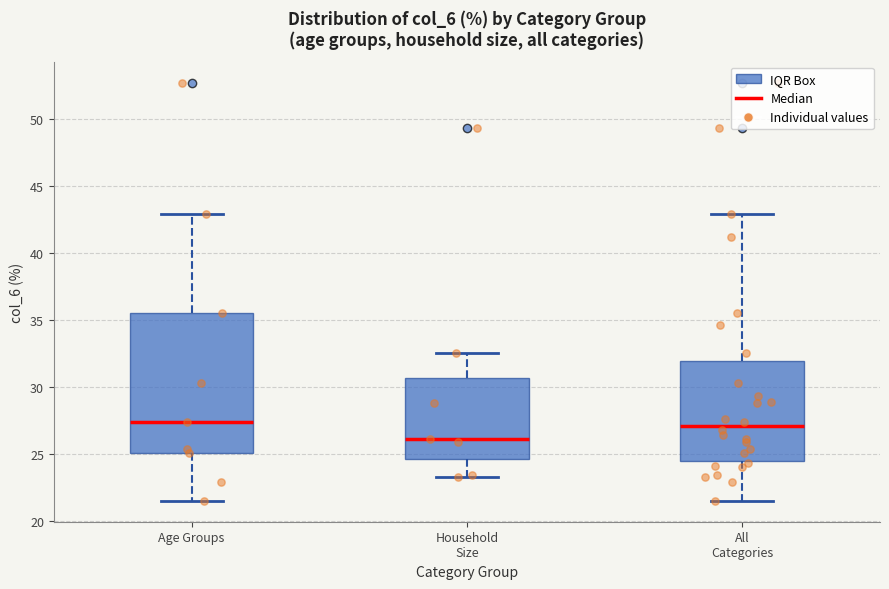

Which box's median line is the lowest?

Household Size